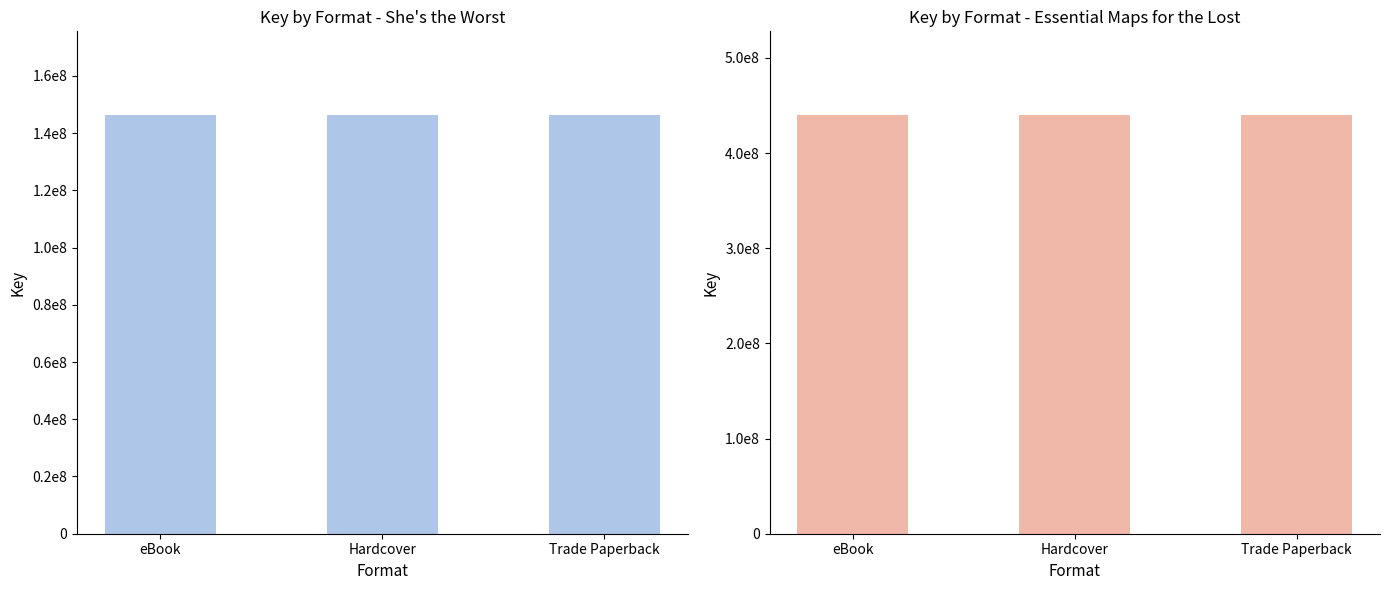

At which label is Essential Maps for the Lost closest to 439958005?

eBook